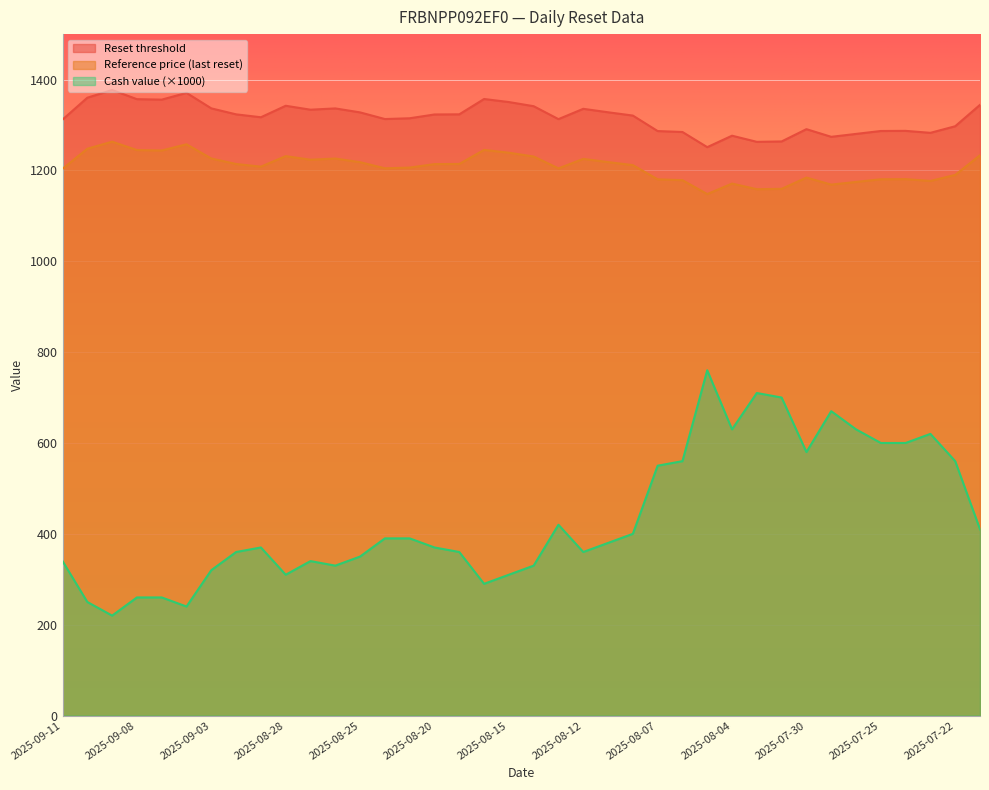

Which series has the widest spread of values?

Cash value (×1000)